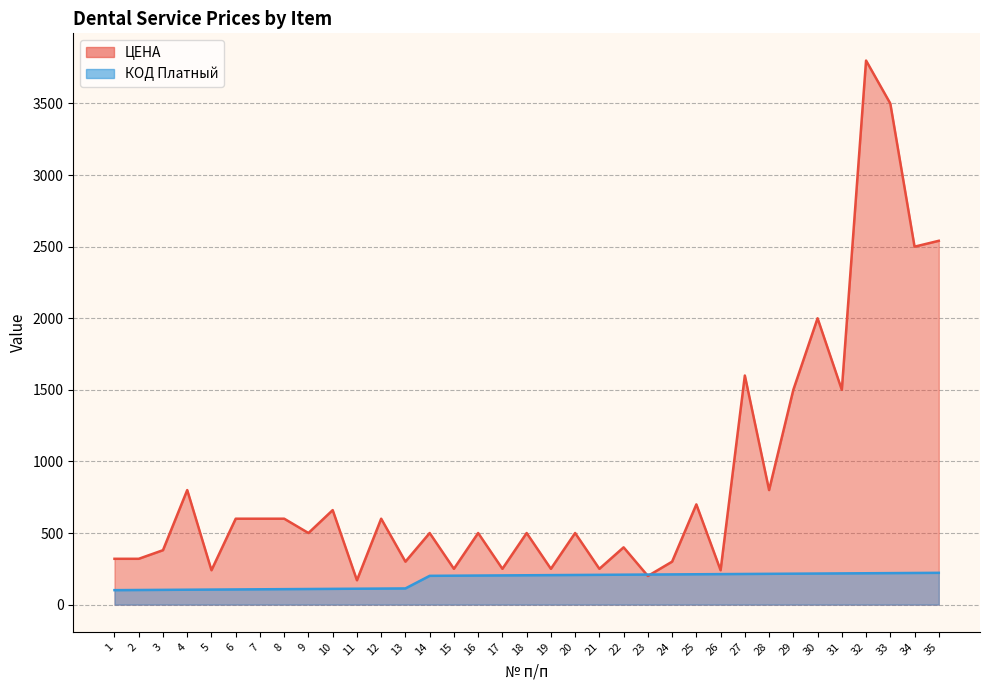

Reading left to right, transcribe all the data shown in this chart.

ЦЕНА: 1=320	2=320	3=380	4=800	5=240	6=600	7=600	8=600	9=500	10=660	11=170	12=600	13=300	14=500	15=250	16=500	17=250	18=500	19=250	20=500	21=250	22=400	23=200	24=300	25=700	26=240	27=1600	28=800	29=1500	30=2000	31=1500	32=3800	33=3500	34=2500	35=2541
КОД Платный: 1=101	2=102	3=103	4=104	5=105	6=106	7=107	8=108	9=109	10=110	11=111	12=112	13=113	14=201	15=202	16=203	17=204	18=205	19=206	20=207	21=208	22=209	23=210	24=211	25=212	26=213	27=214	28=215	29=216	30=217	31=218	32=219	33=220	34=221	35=222